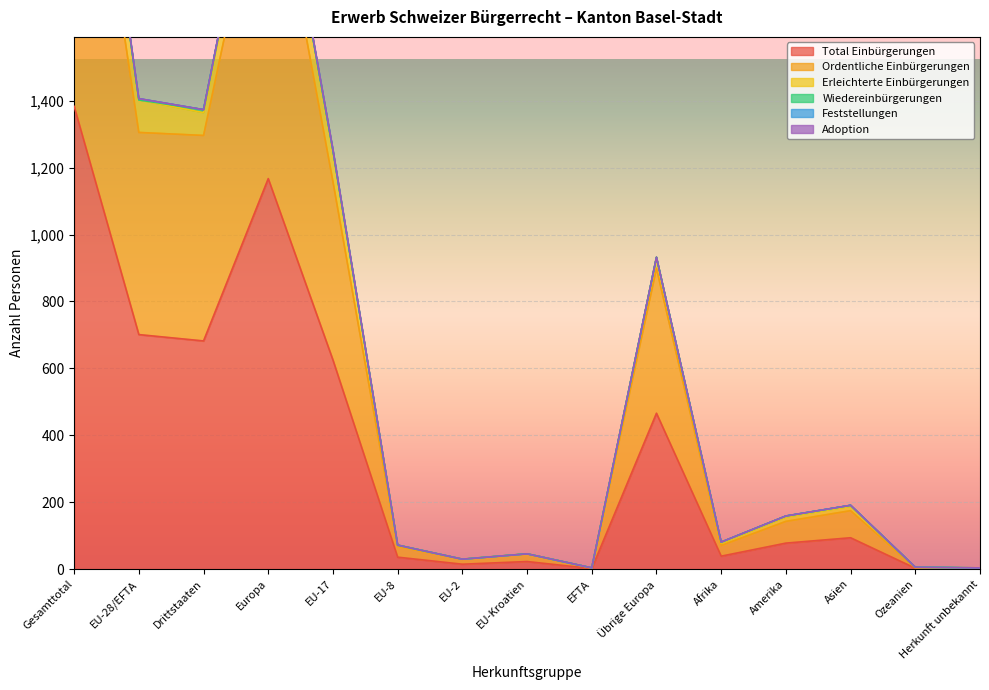

In Total Einbürgerungen, how many points are higher than both neighbors (excluding endpoints)?

4